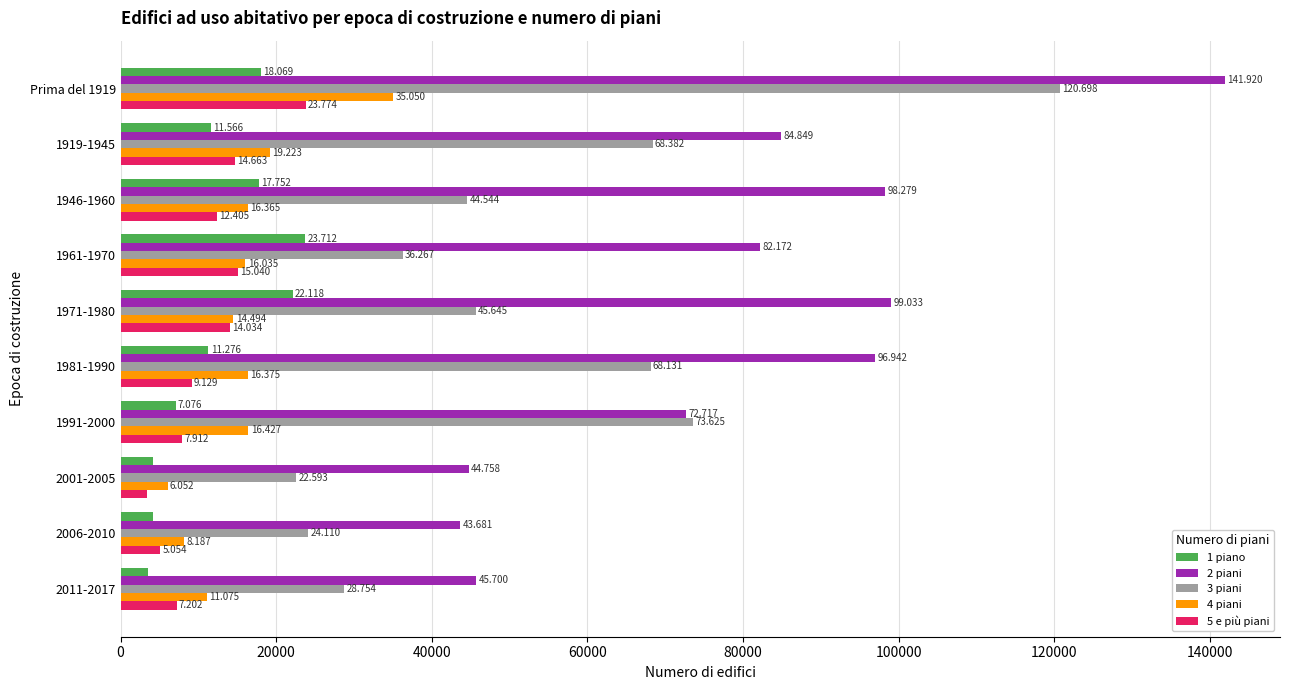

What are all the series names shown in the legend?

1 piano, 2 piani, 3 piani, 4 piani, 5 e più piani